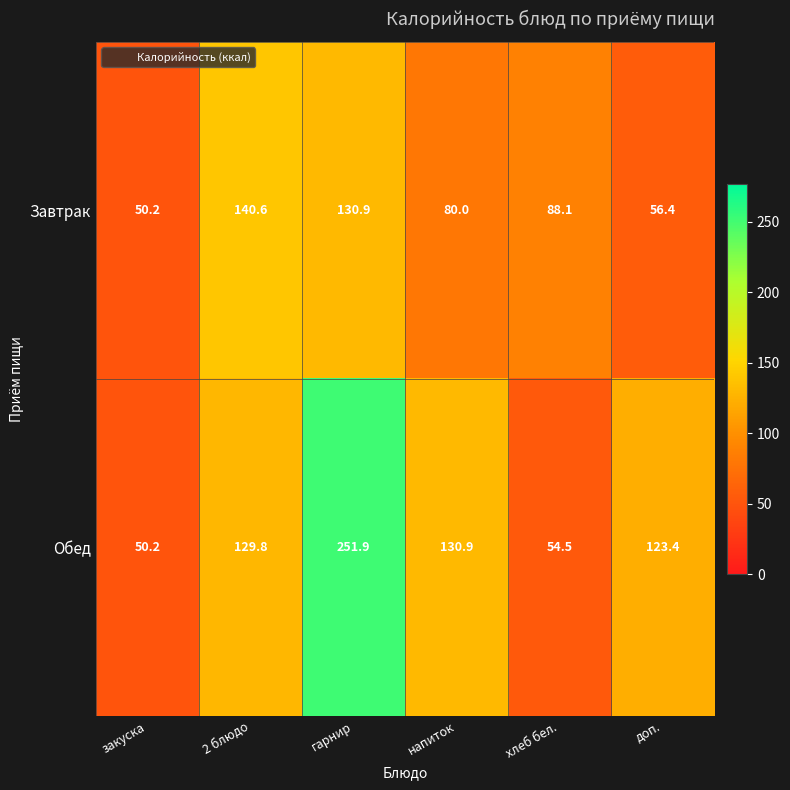

Which series has the largest range (max minus min)?

Обед